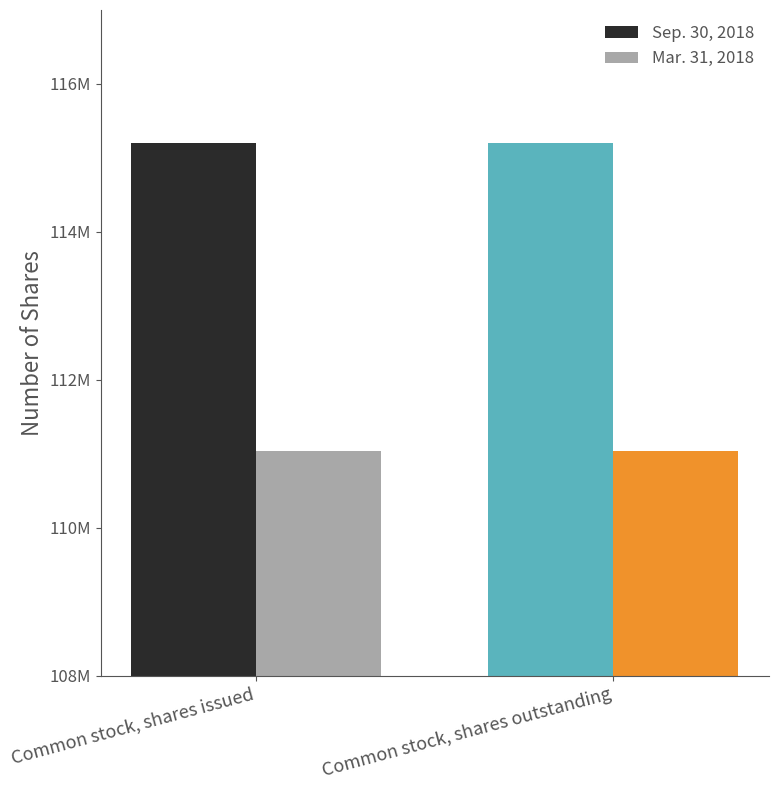

Which category has the highest value across all series?

Common stock, shares issued